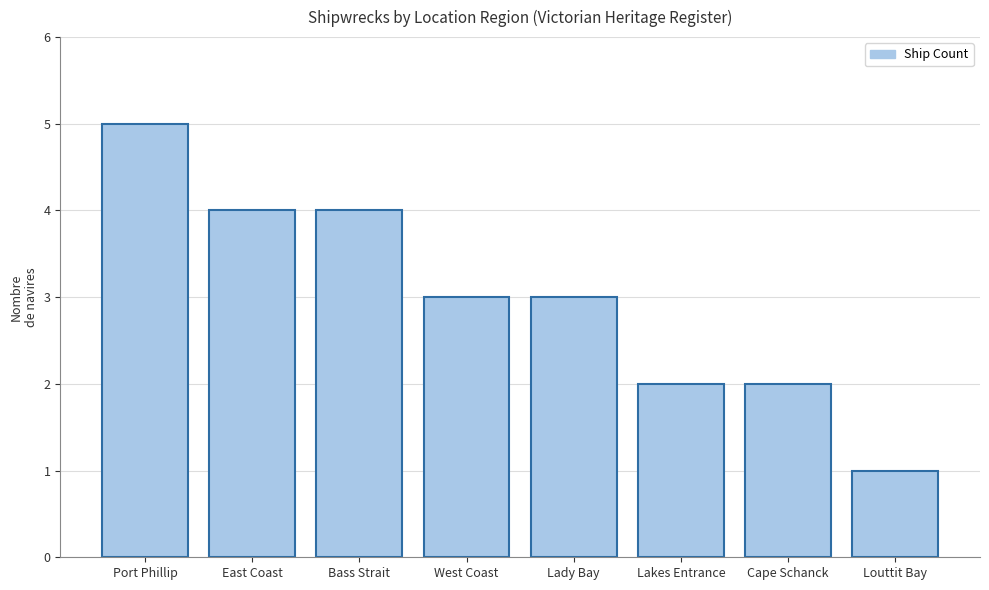

Reading right to left, what are all the values shown in this chart?

1	2	2	3	3	4	4	5